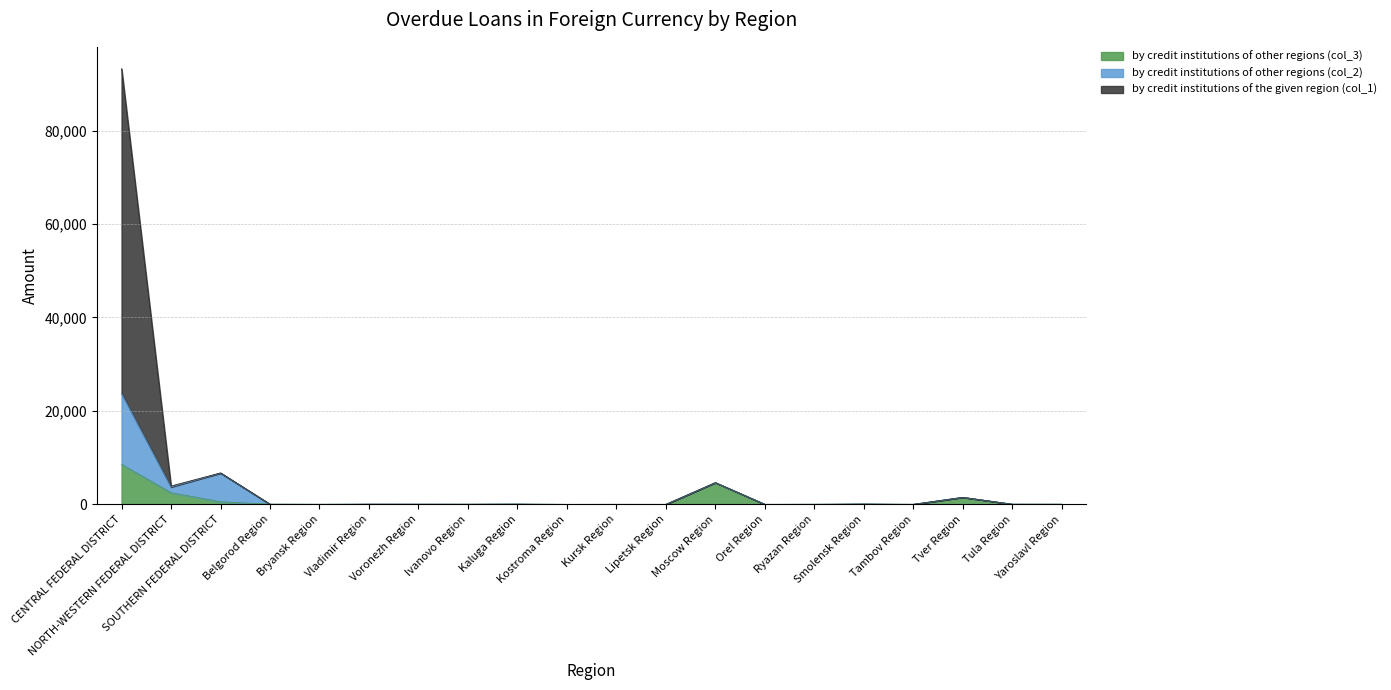

The value of by credit institutions of other regions (col_3) at Kursk Region is 12. True or false?

False